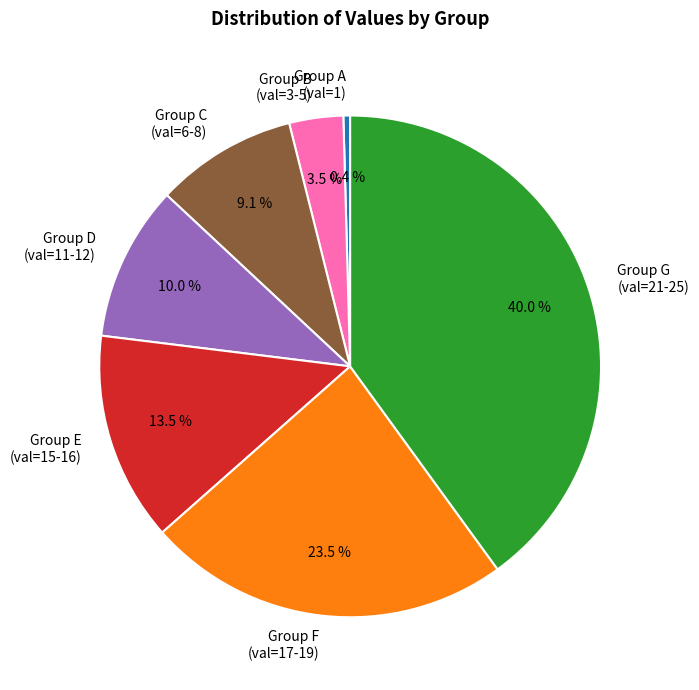

Which slice is the largest?

Group G (val=21-25)